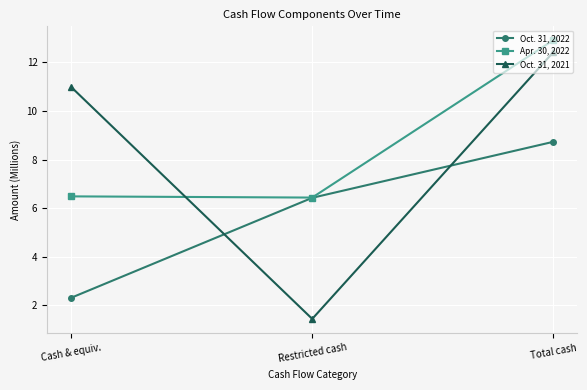

Which series has the largest total across all categories?

Apr. 30, 2022